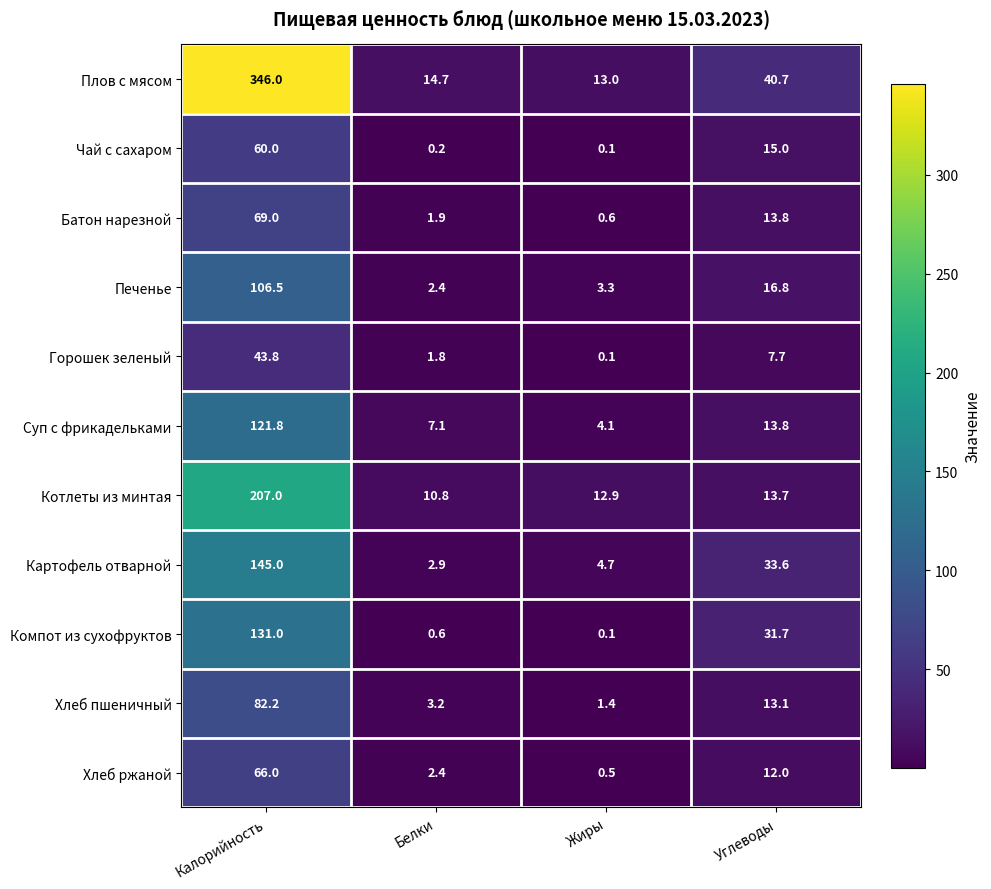

Which series has the largest total across all categories?

Плов с мясом